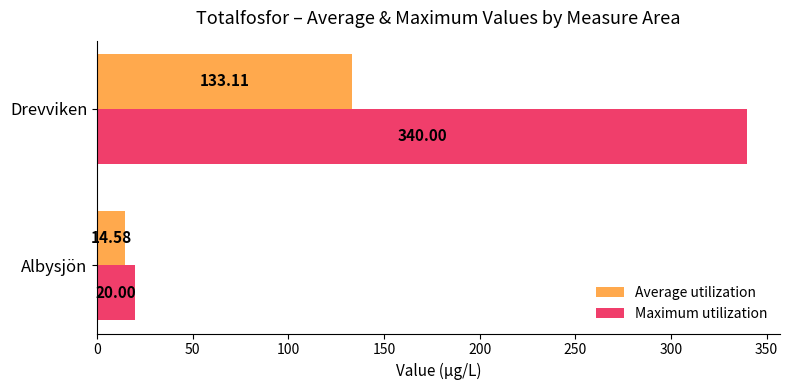

List the series in order of their peak value, highest first.

Maximum utilization, Average utilization